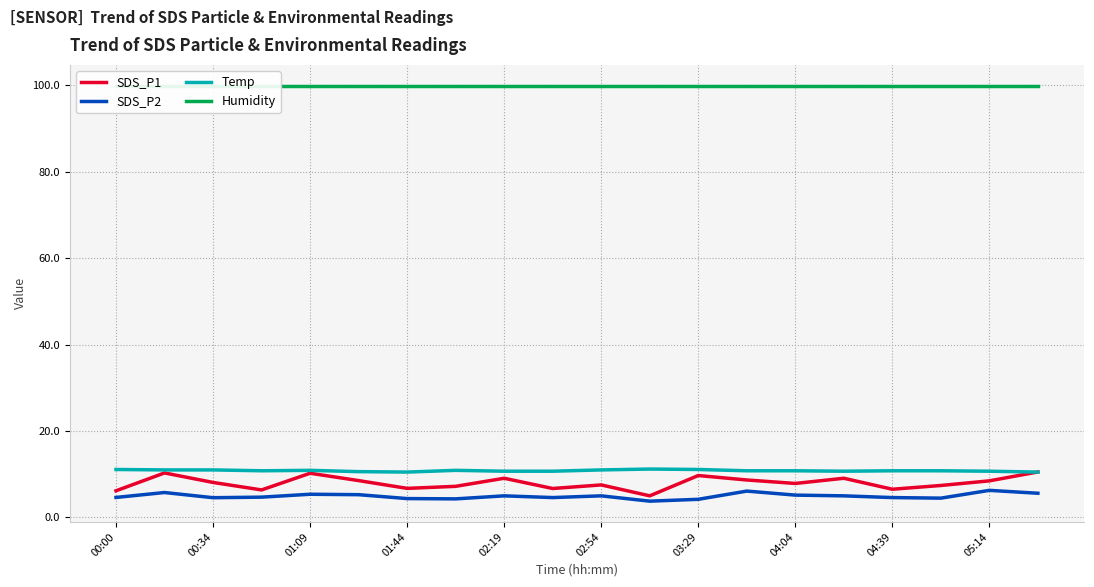

At which label is Humidity closest to 99?

00:00